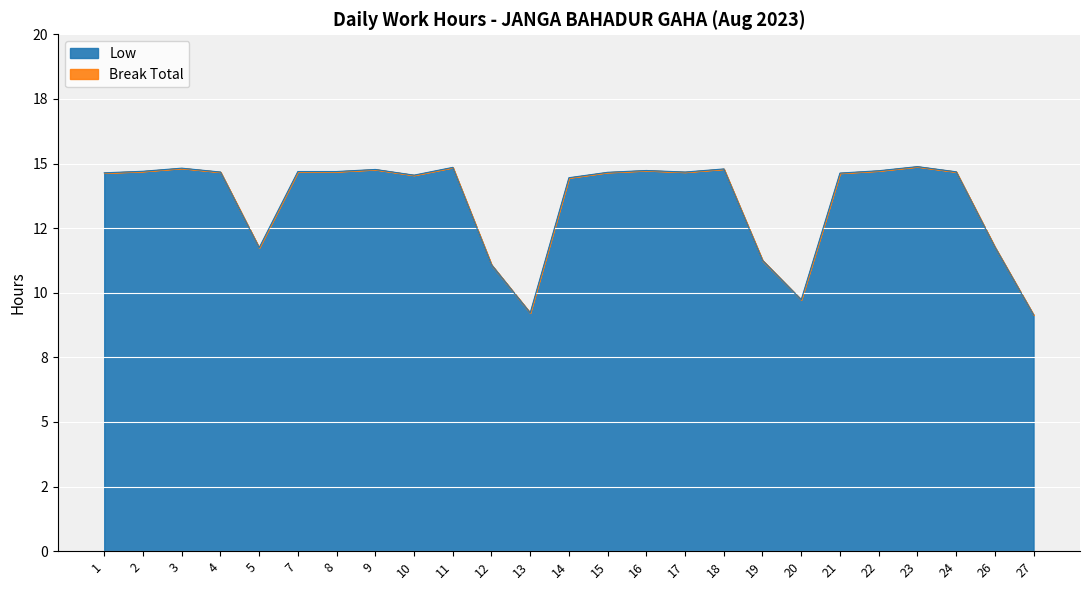

What is the maximum value shown in the chart?

14.9